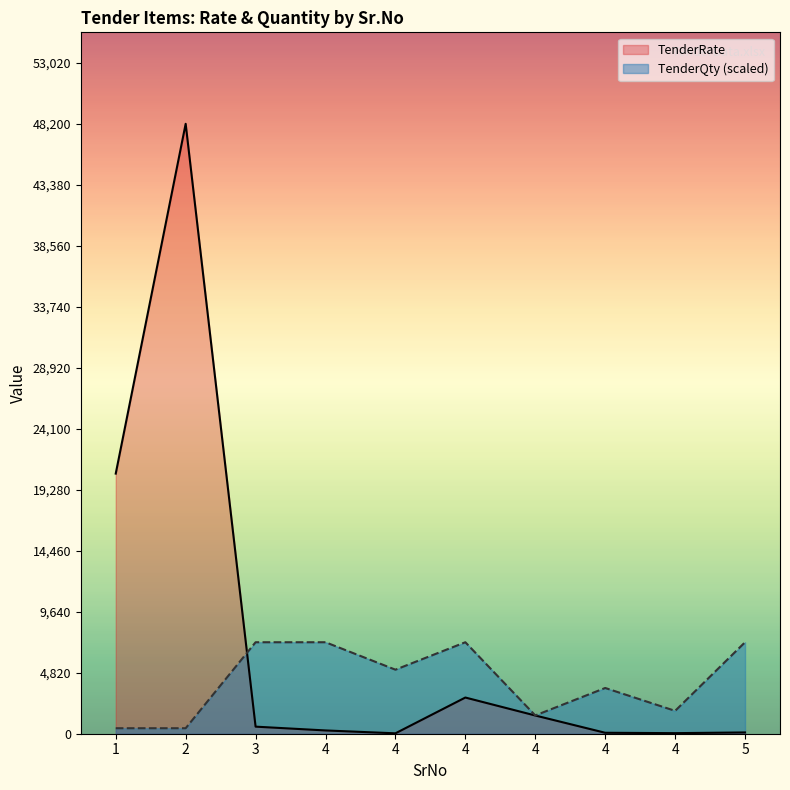

Reading left to right, extract all data points from this chart.

TenderRate: 1=20557.0	2=48200.0	3=559.0	4=259.0	4=32.0	4=2860.0	4=1440.0	4=75.0	4=45.0	5=101.0
TenderQty: 1=433.8	2=433.8	3=7230.0	4=7230.0	4=5061.0	4=7230.0	4=1446.0	4=3615.0	4=1807.5	5=7230.0